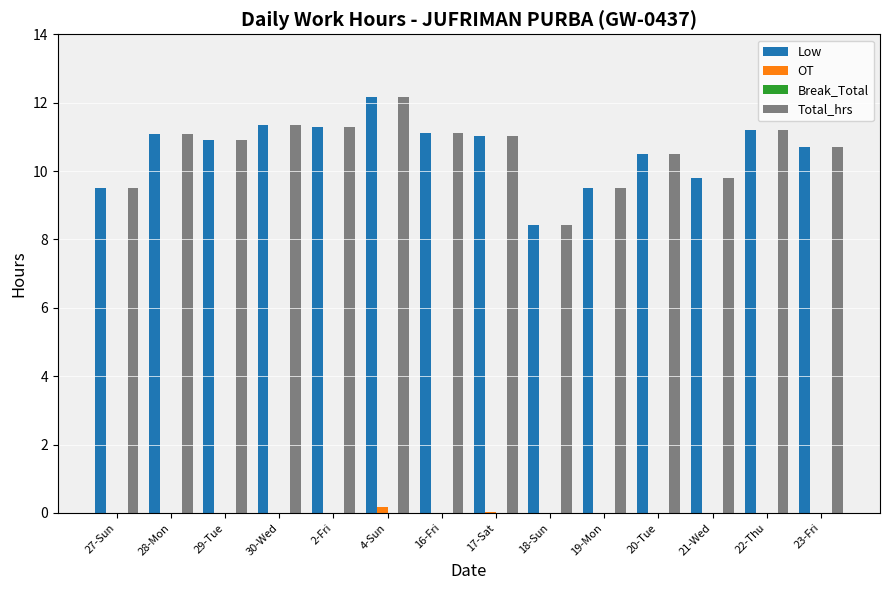

The Low series shows 4.9 at 2-Fri. True or false?

False